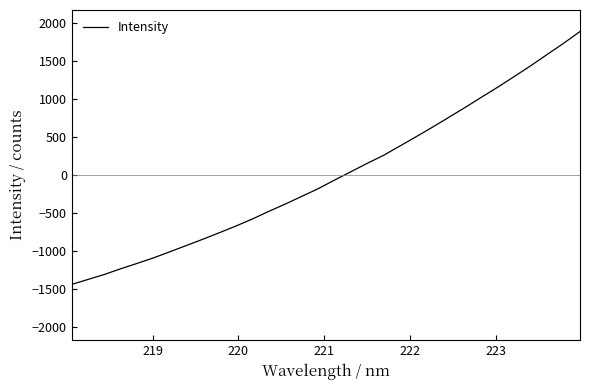

What is the smallest value displayed?

-1440.2